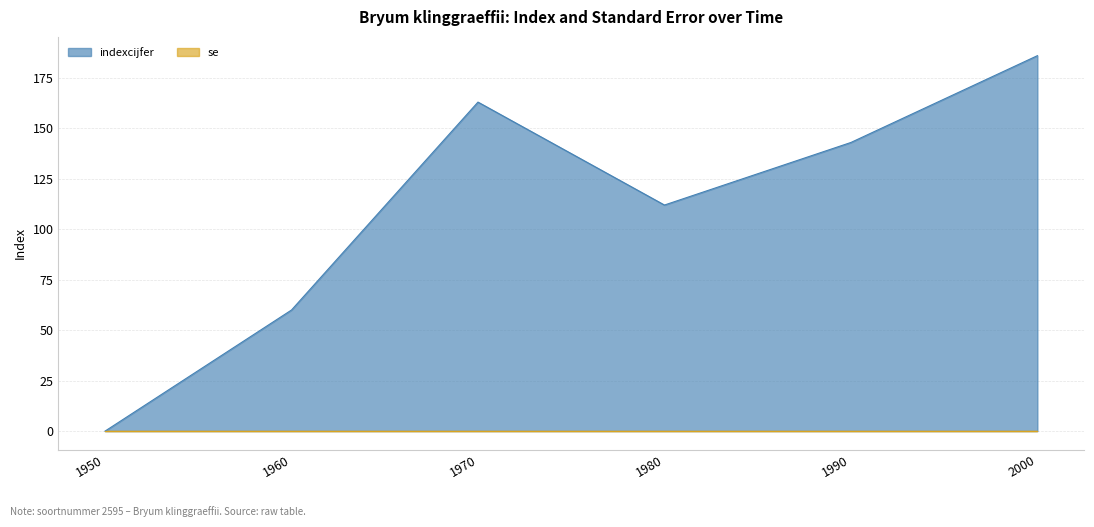

Where is the data nearest to the value 93?

1980